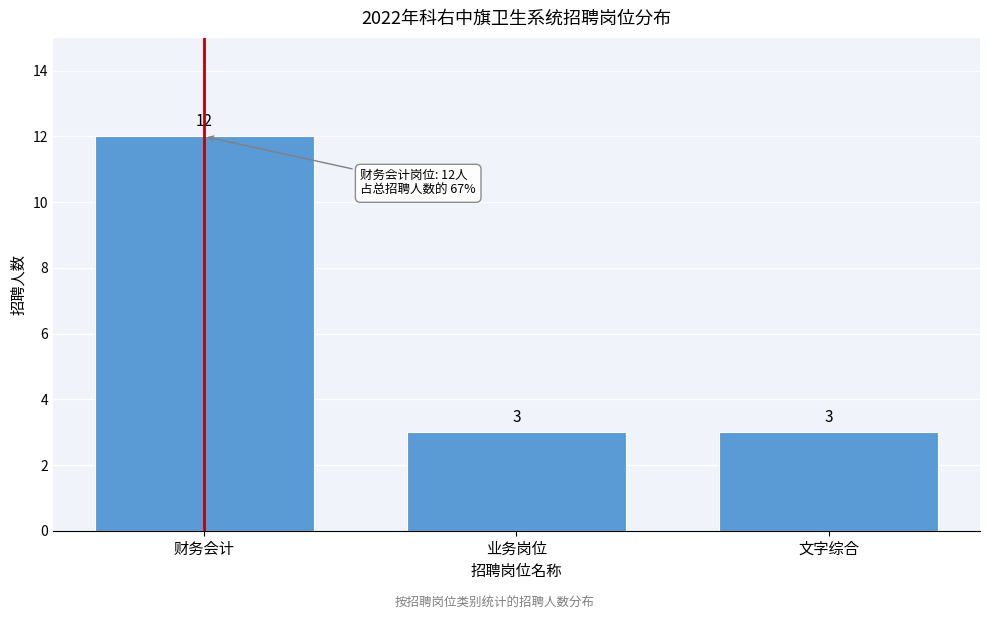

Reading left to right, extract all data points from this chart.

财务会计=12	业务岗位=3	文字综合=3